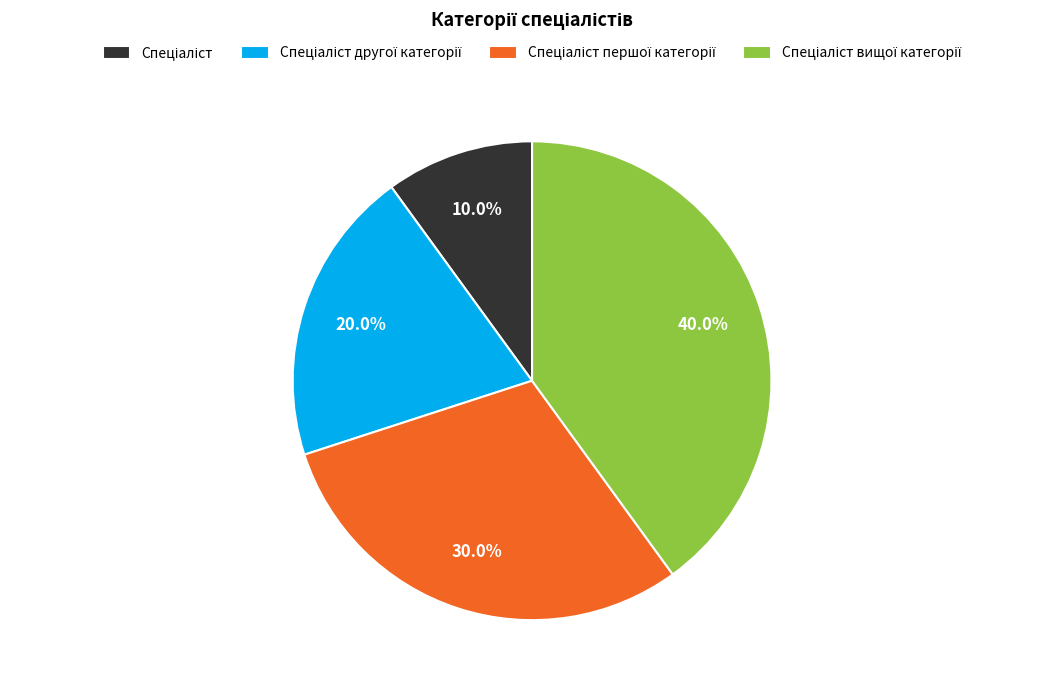

To the nearest percent, what is the average slice percentage?

25%